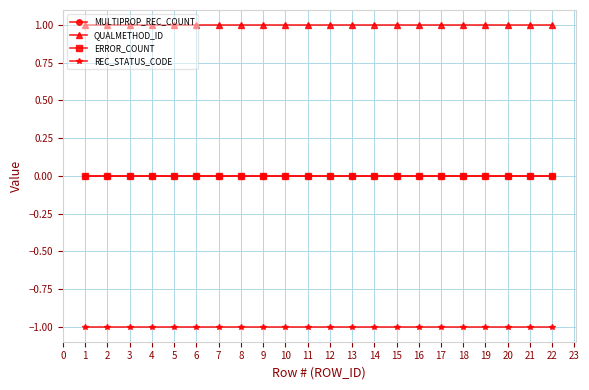

Does the chart have visible grid lines?

Yes